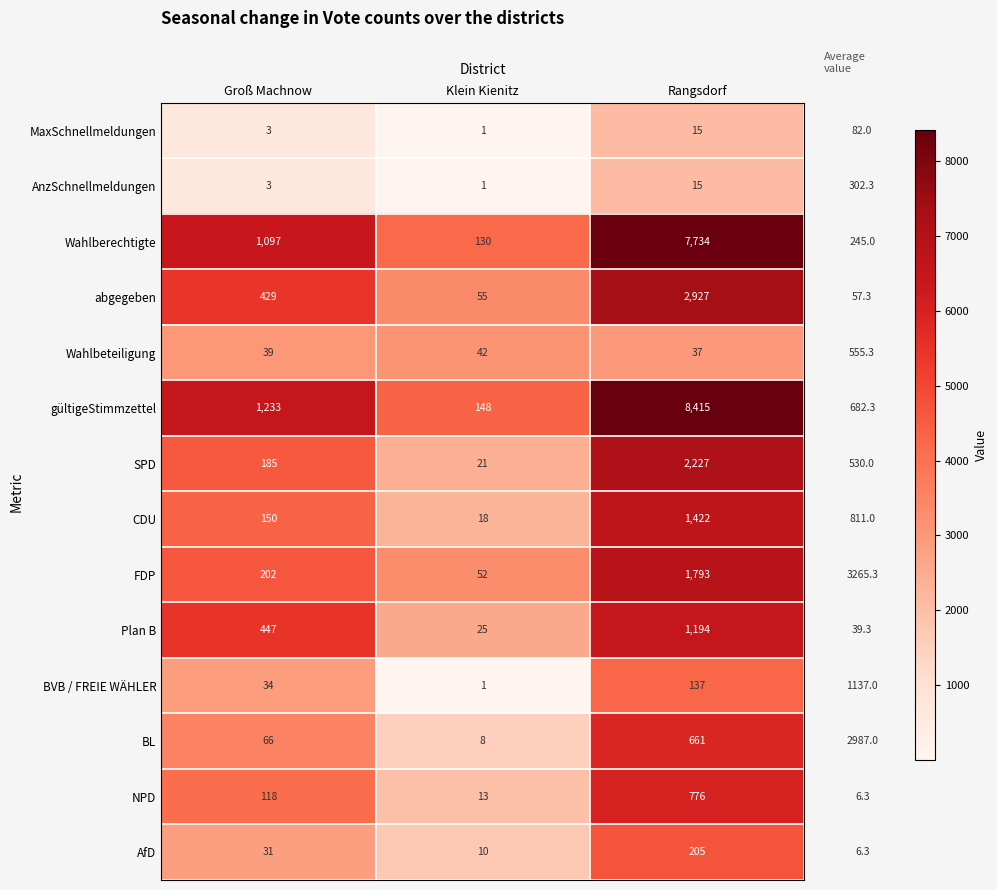

Count the number of categories in the chart.

3